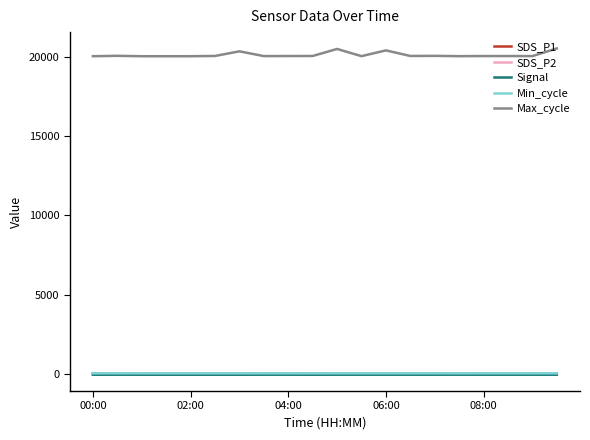

What is the greatest value displayed?

20531.0